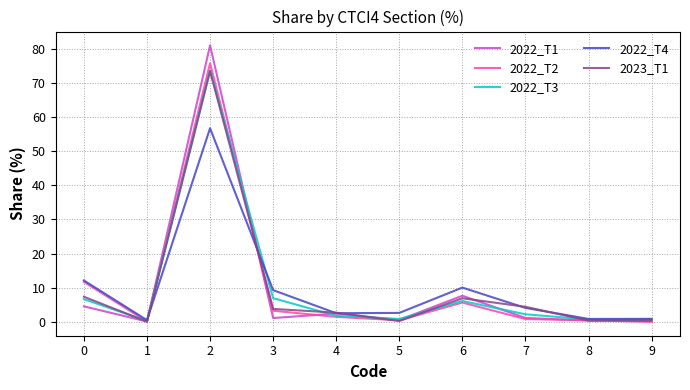

Which series has the widest spread of values?

2022_T1